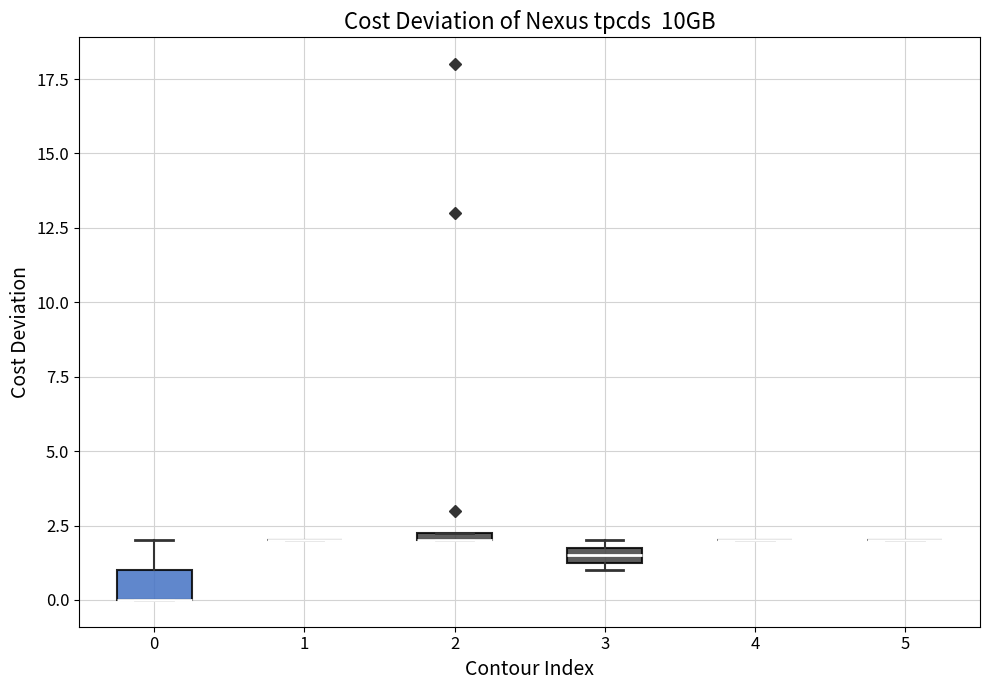

Comparing the boxes themselves (not the whiskers), which one is the tallest?

0